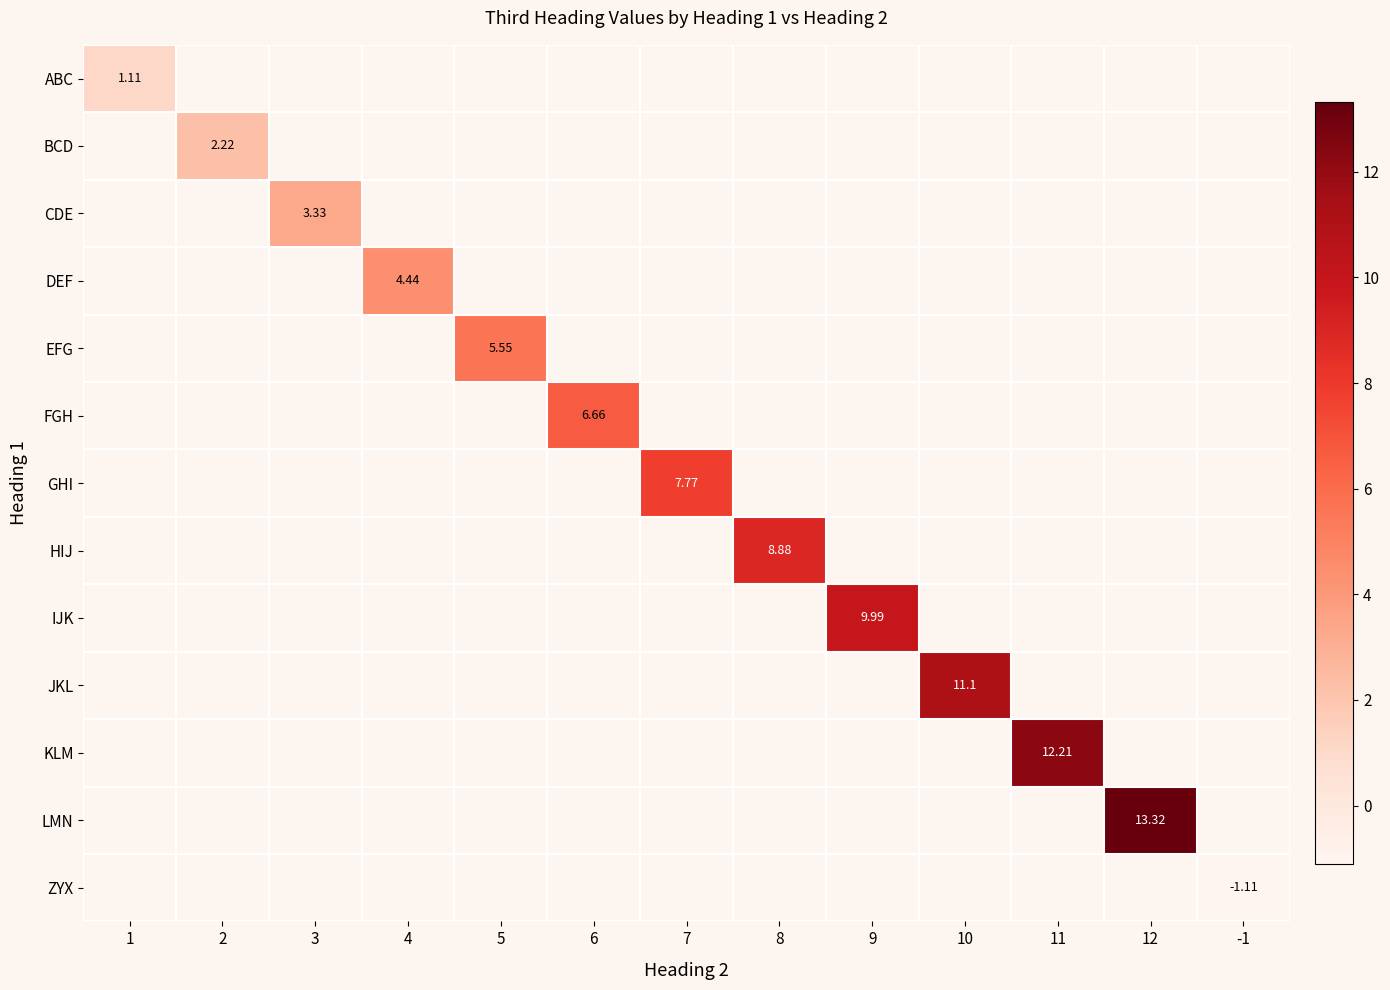

Which label corresponds to the largest value in the chart?

12